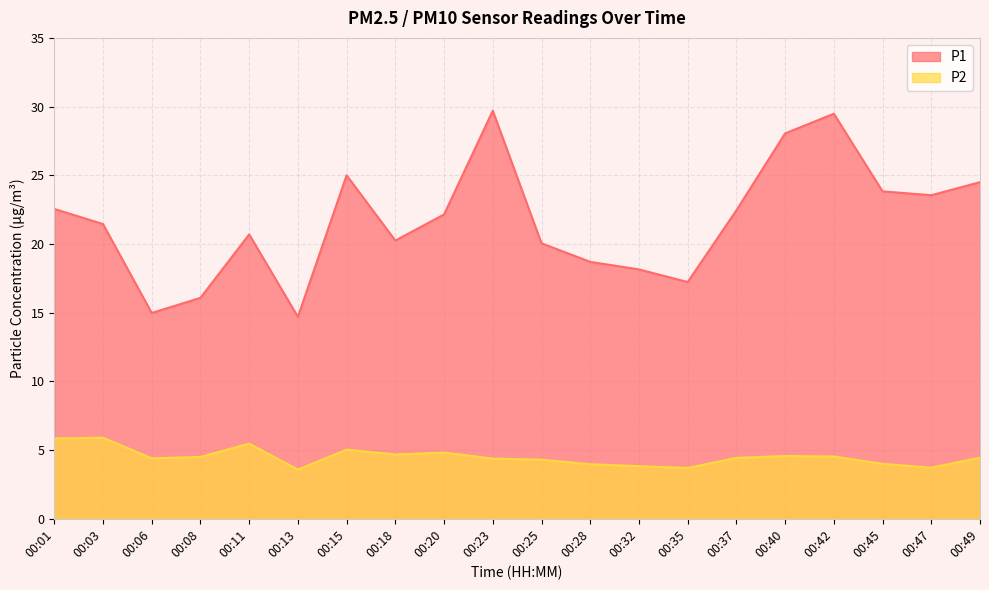

Reading right to left, transcribe all the data shown in this chart.

P1: 00:49=24.5	00:47=23.6	00:45=23.8	00:42=29.5	00:40=28.1	00:37=22.4	00:35=17.2	00:32=18.1	00:28=18.7	00:25=20.1	00:23=29.7	00:20=22.1	00:18=20.2	00:15=25.0	00:13=14.7	00:11=20.7	00:08=16.1	00:06=15.0	00:03=21.4	00:01=22.6
P2: 00:49=4.5	00:47=3.7	00:45=4.0	00:42=4.5	00:40=4.6	00:37=4.4	00:35=3.7	00:32=3.8	00:28=4.0	00:25=4.3	00:23=4.4	00:20=4.8	00:18=4.7	00:15=5.0	00:13=3.6	00:11=5.5	00:08=4.5	00:06=4.4	00:03=5.9	00:01=5.8